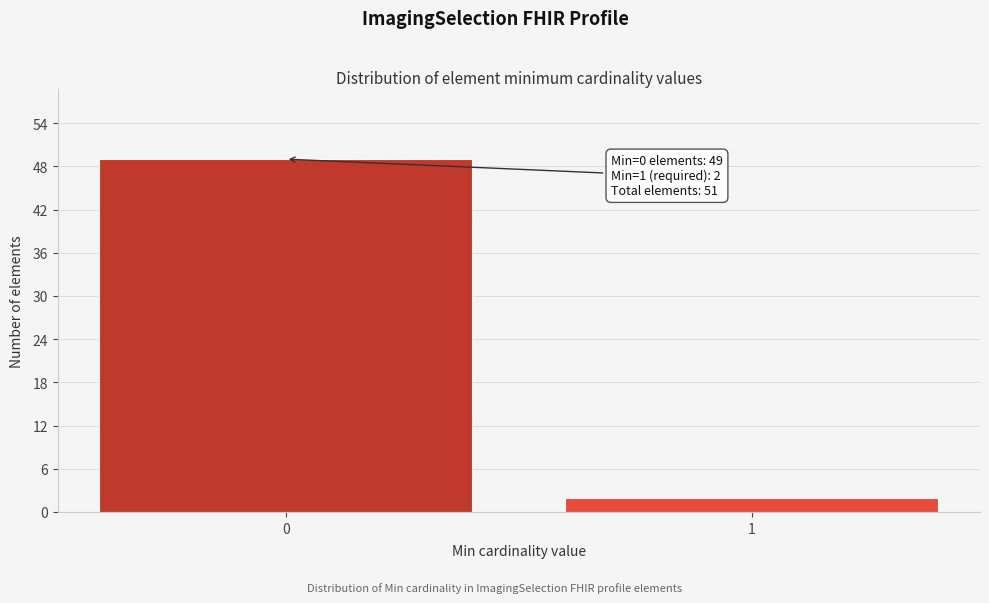

Reading left to right, list all the values displayed in this chart.

0=49	1=2